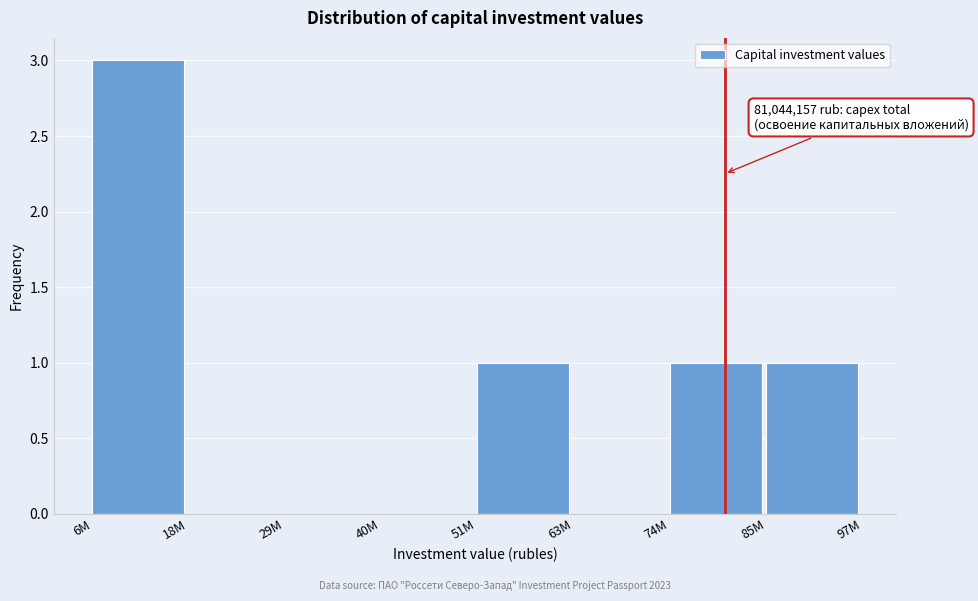

Reading right to left, transcribe all the data shown in this chart.

85M=1	74M=1	63M=0	51M=1	40M=0	29M=0	18M=0	6M=3